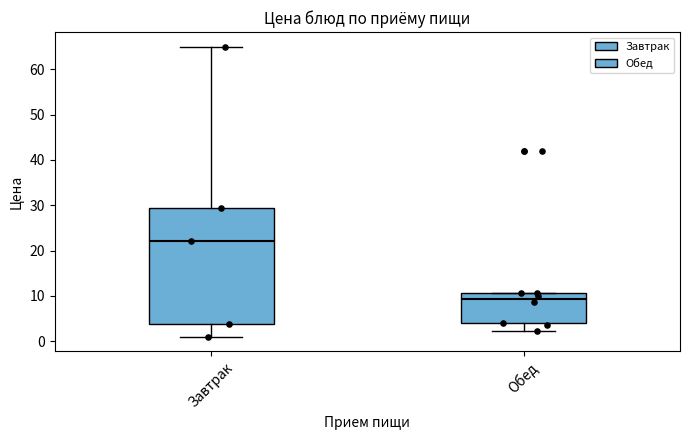

Reading left to right, transcribe this box plot: for each box, give where its median line is, the range the box spans, and where its two whiskers end, as read against the y-axis. The values are not printed on the chart, so give them approximately, as read against the axis.

Завтрак: median 22, box 4 to 29, whiskers 1 to 65
Обед: median 9, box 4 to 11, whiskers 2 to 11